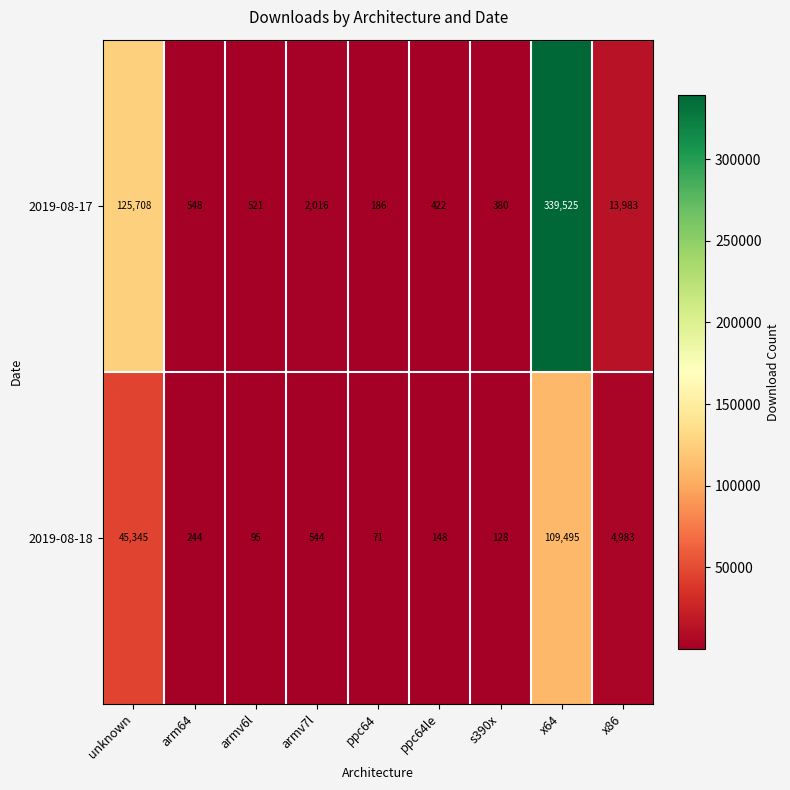

Is it true that 2019-08-17 equals 75419 at x64?

False